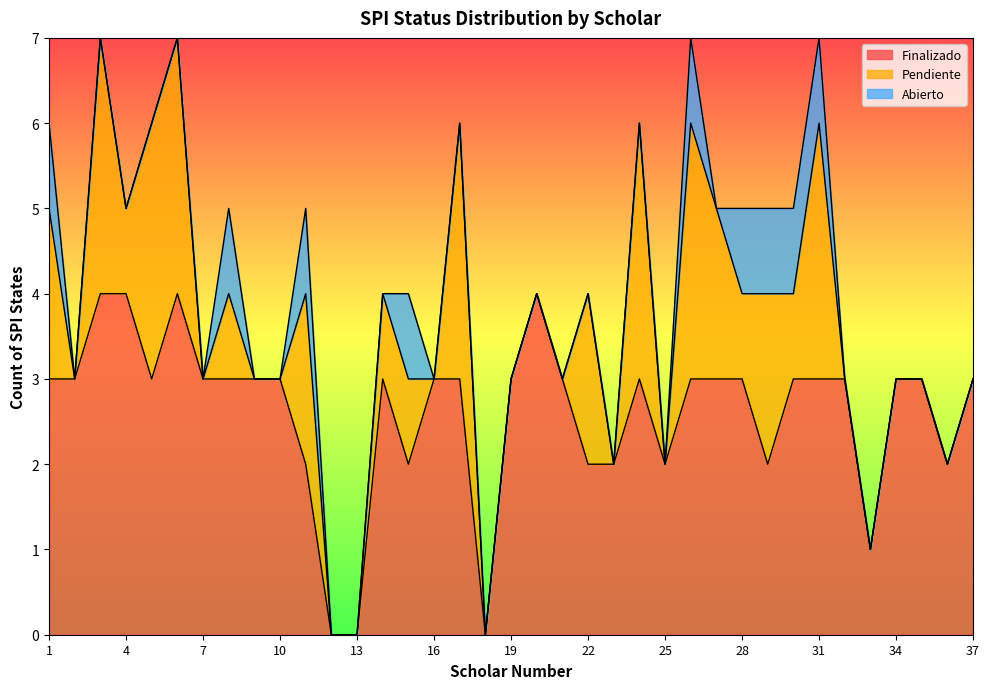

Rank the series by their maximum value, from lowest to highest.

Abierto, Pendiente, Finalizado